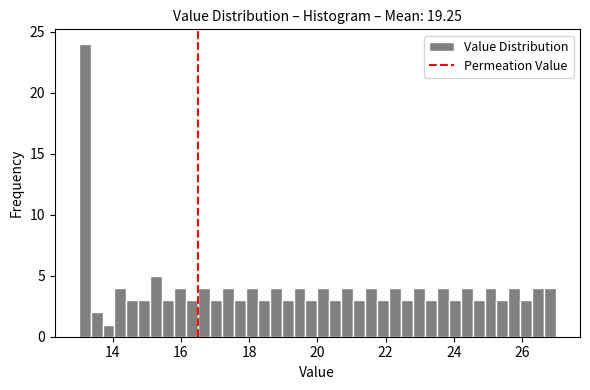

Around what value on the x-axis is the tallest bar? Give the approximate position of its centre, as read against the axis.

13.2